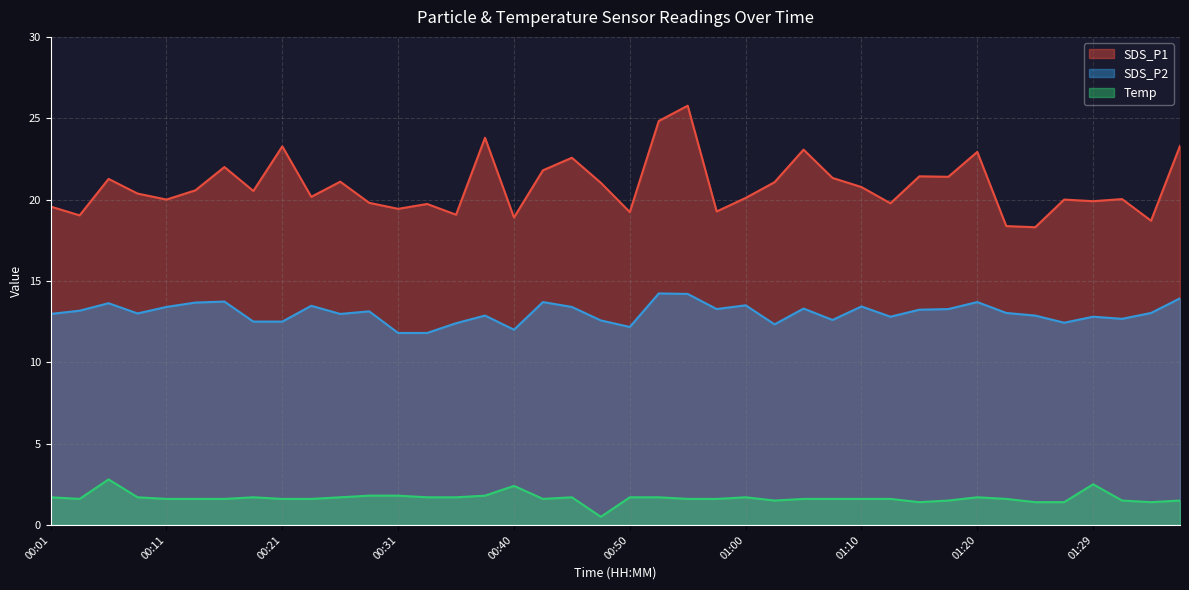

How many values in the Temp series are below 1?

1